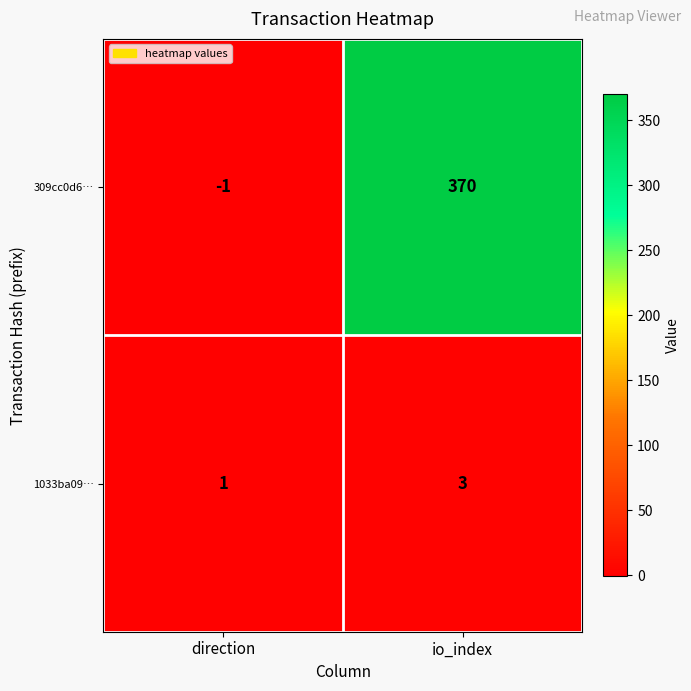

The value of 309cc0d6… at io_index is 370. True or false?

True